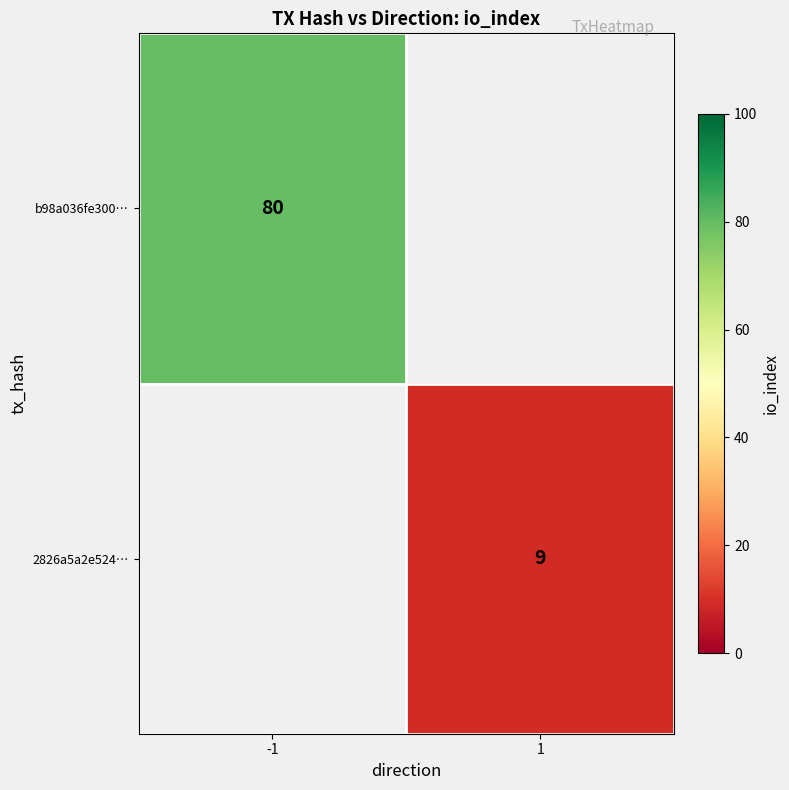

Is it true that b98a036fe300… equals 116 at -1?

False